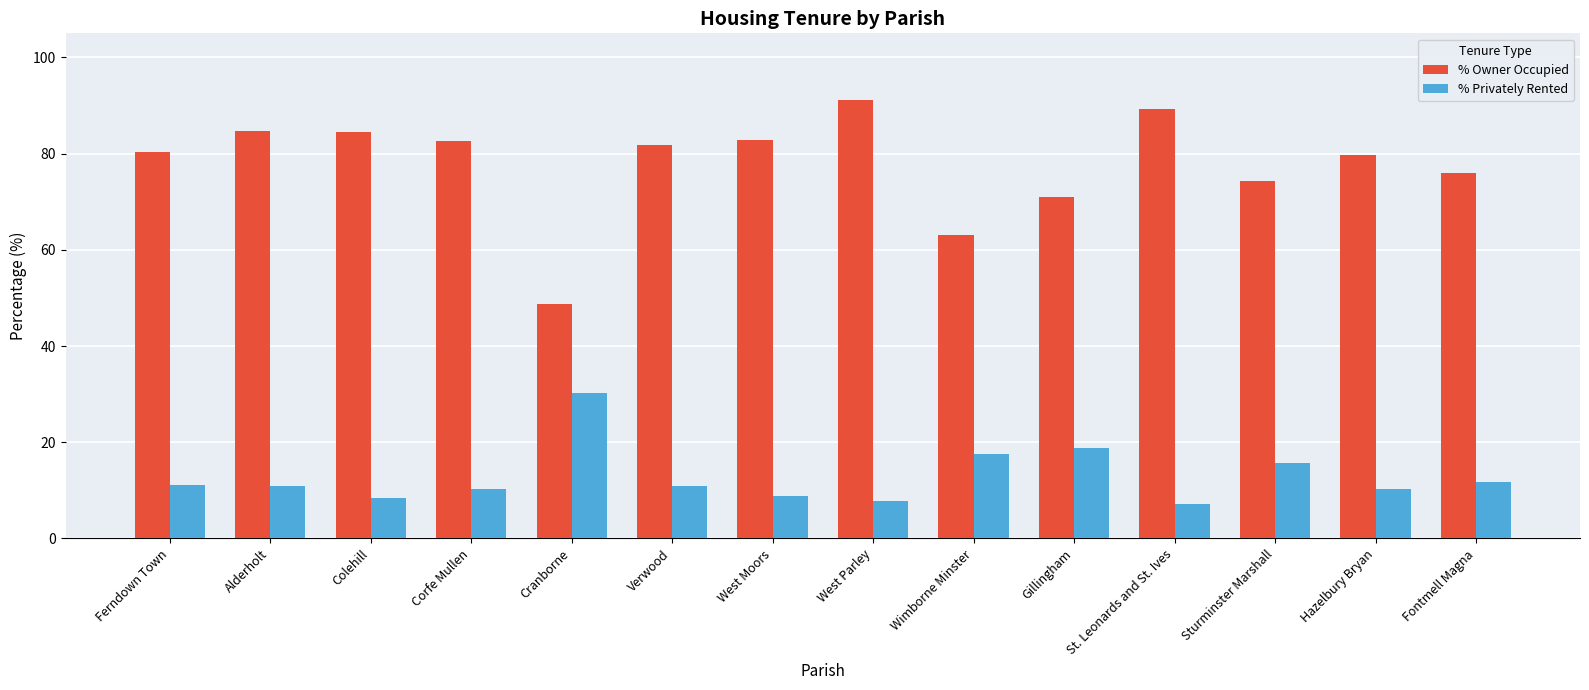

At how many categories does at least one series exceed 61?

13